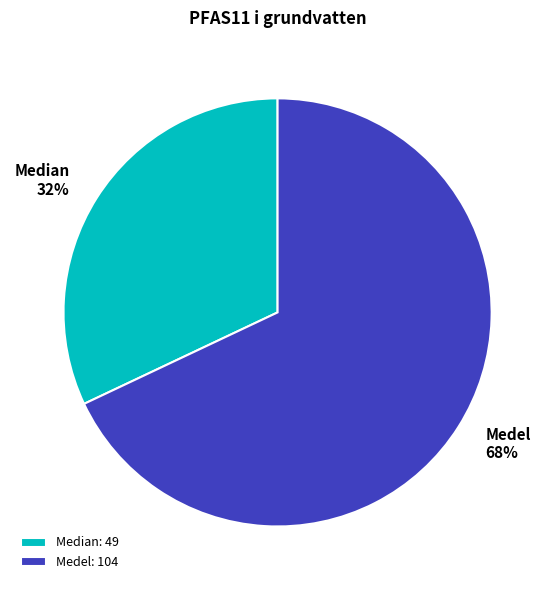

The Median slice represents 22% of the pie. True or false?

False